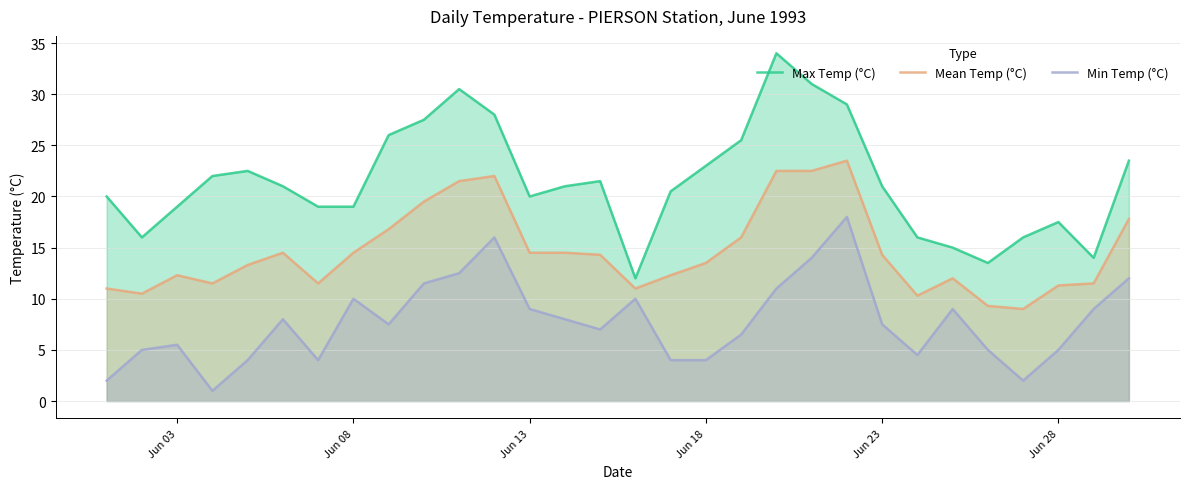

List the series in order of their overall mean, lowest first.

Min Temp (°C), Mean Temp (°C), Max Temp (°C)